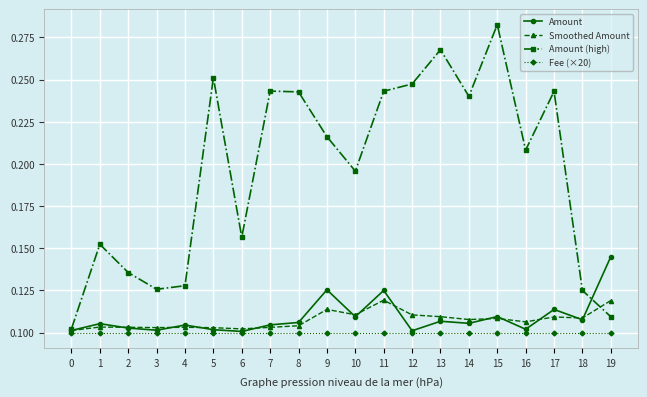

How many Amount values are between 0 and 1?

20